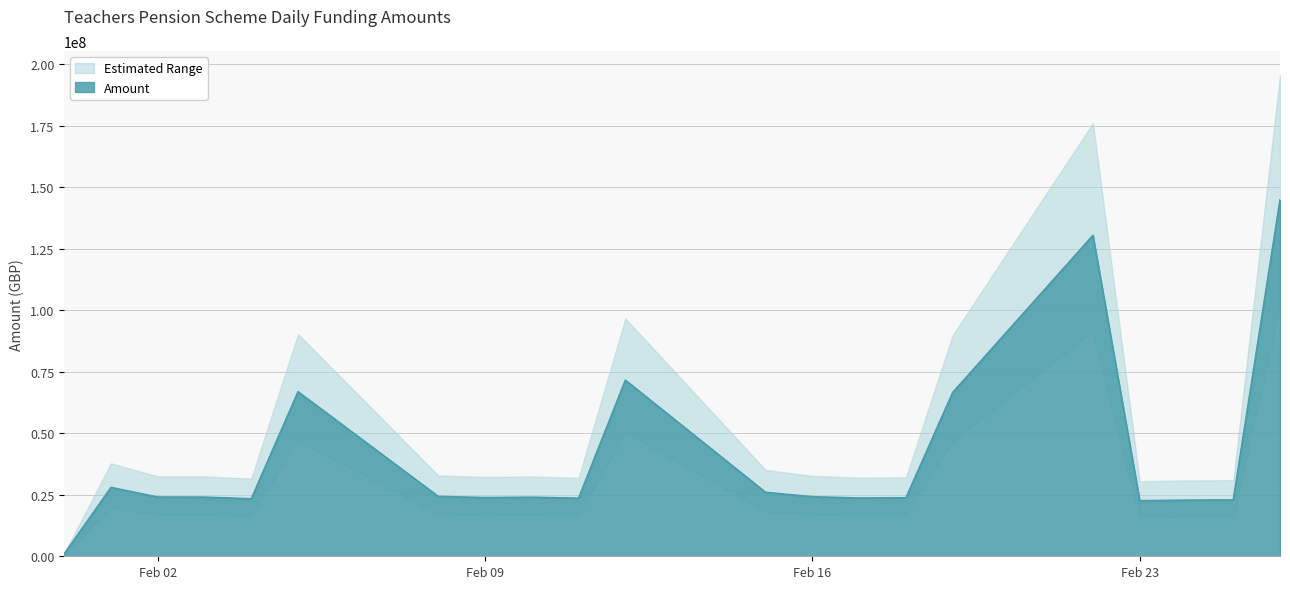

Which has a higher value, 01/02/2021 or 08/02/2021?

01/02/2021